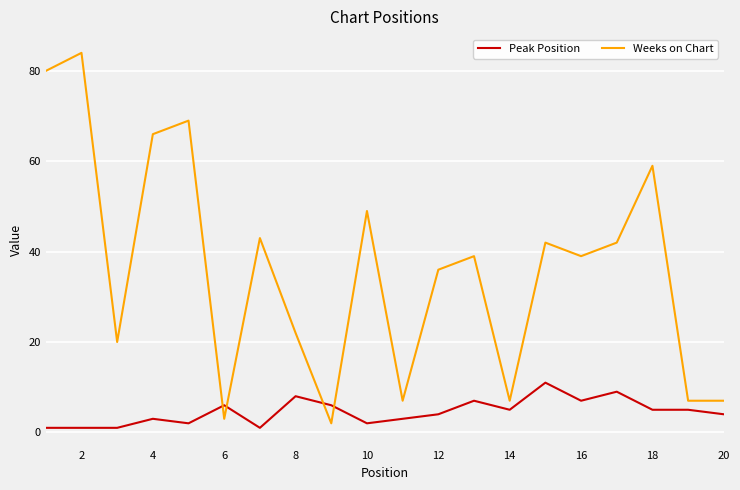

What is the difference between the maximum and minimum values in the Weeks on Chart series?

82